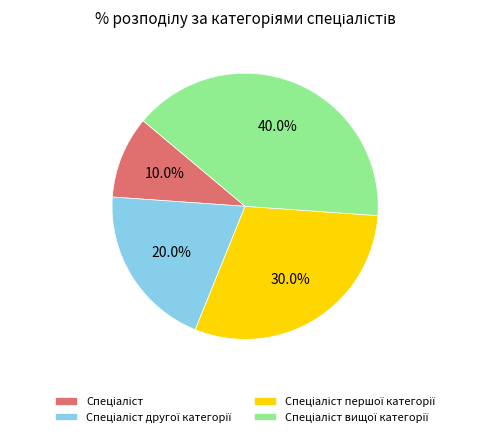

How many segments does this pie chart have?

4